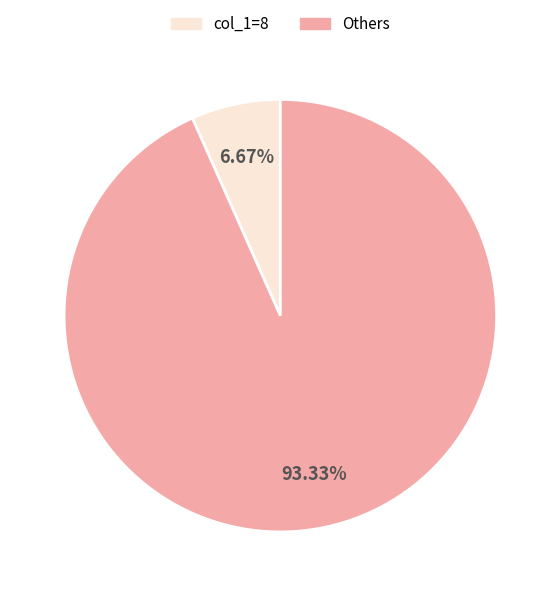

To the nearest percent, what is the average slice percentage?

50%